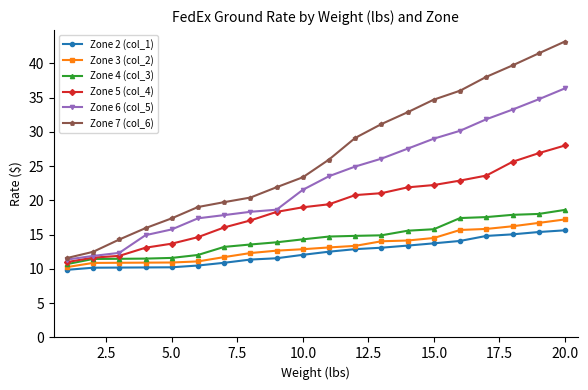

True or false: Zone 6 (col_5) and Zone 2 (col_1) cross at least once.

False